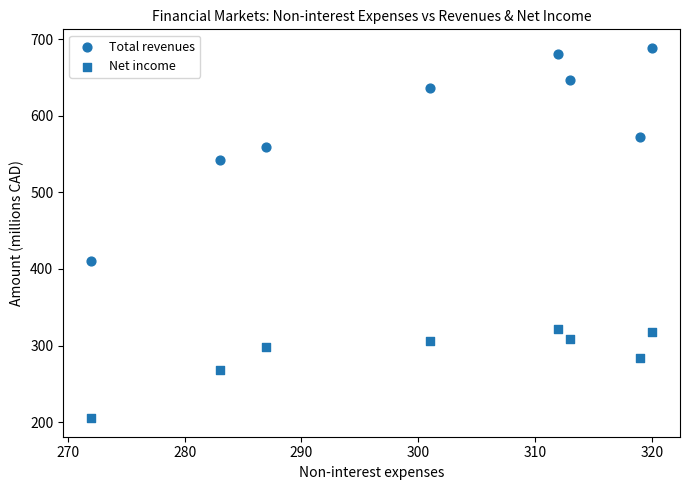

Count the number of points in this scatter plot.

16